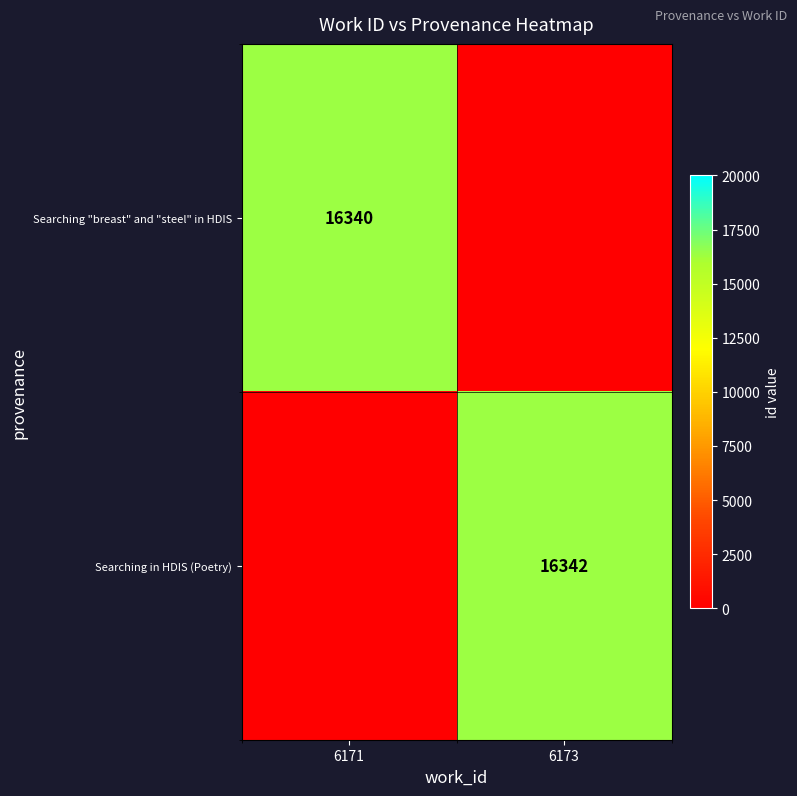

The value of Searching "breast" and "steel" in HDIS at 6171 is 24856. True or false?

False